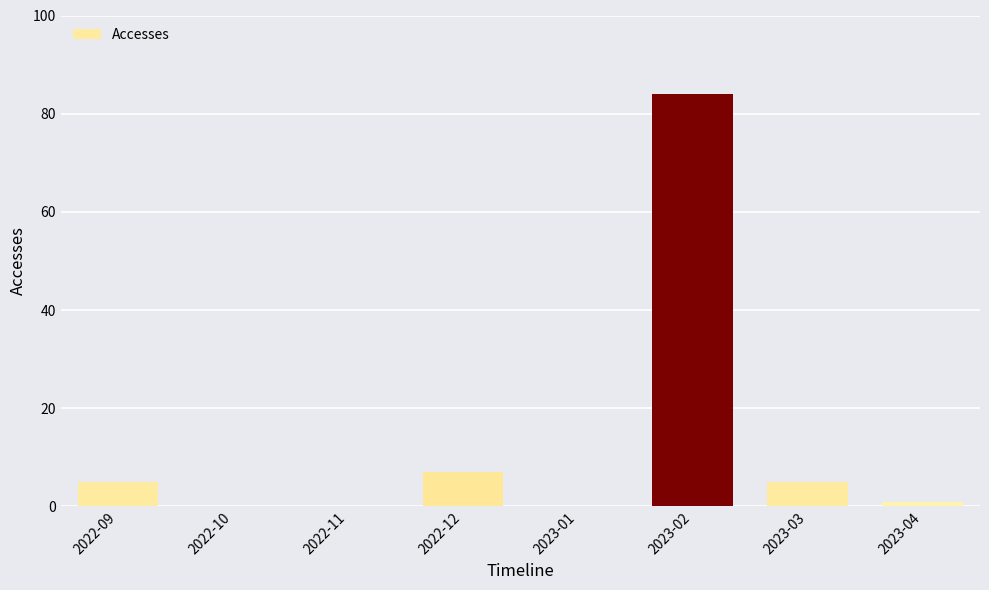

What is the sum of all values?

102